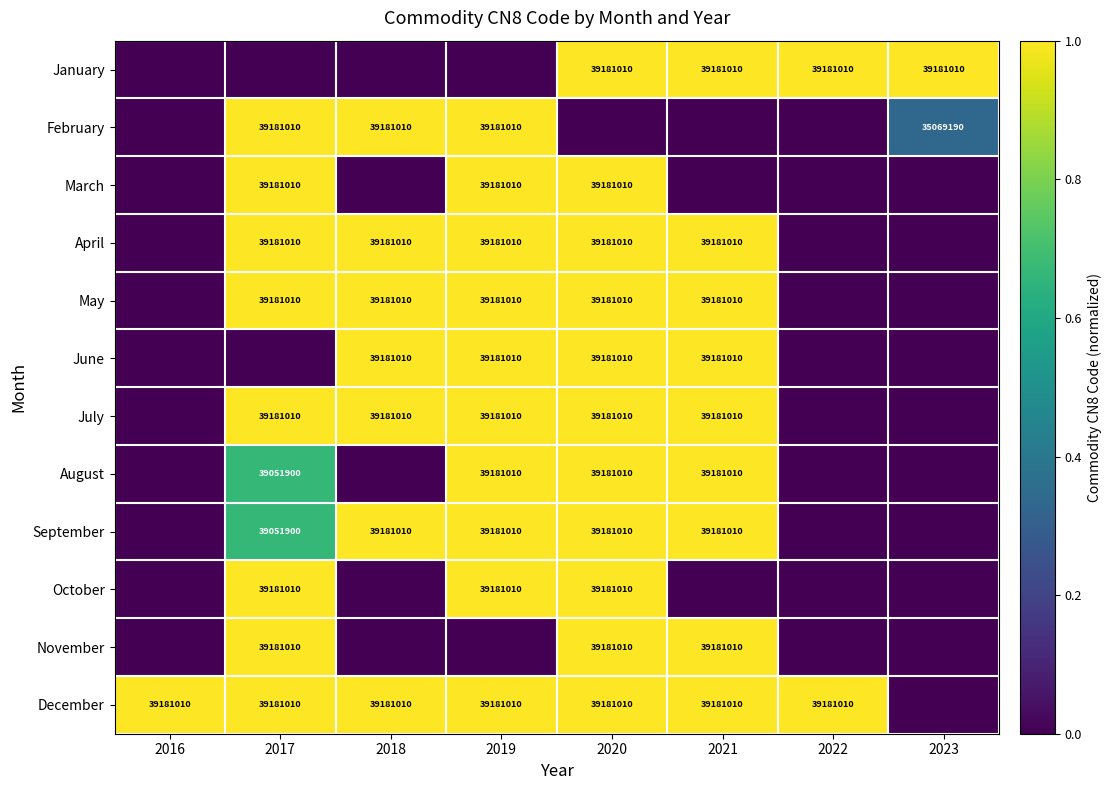

The December series shows 39181010 at 2019. True or false?

True